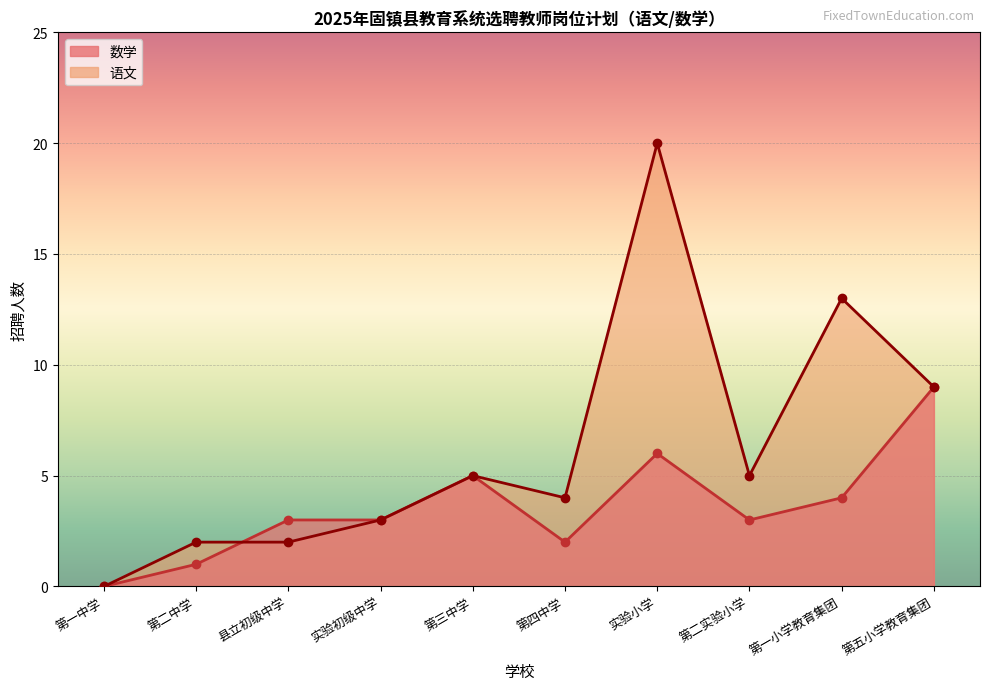

The 数学 series shows 9 at 10. True or false?

True